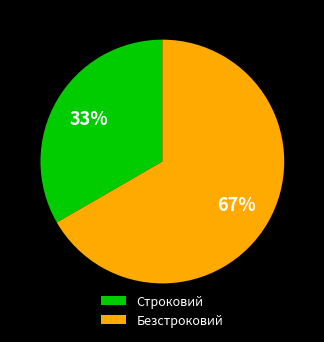

To the nearest percent, what is the combined percentage of Безстроковий and Строковий?

100%